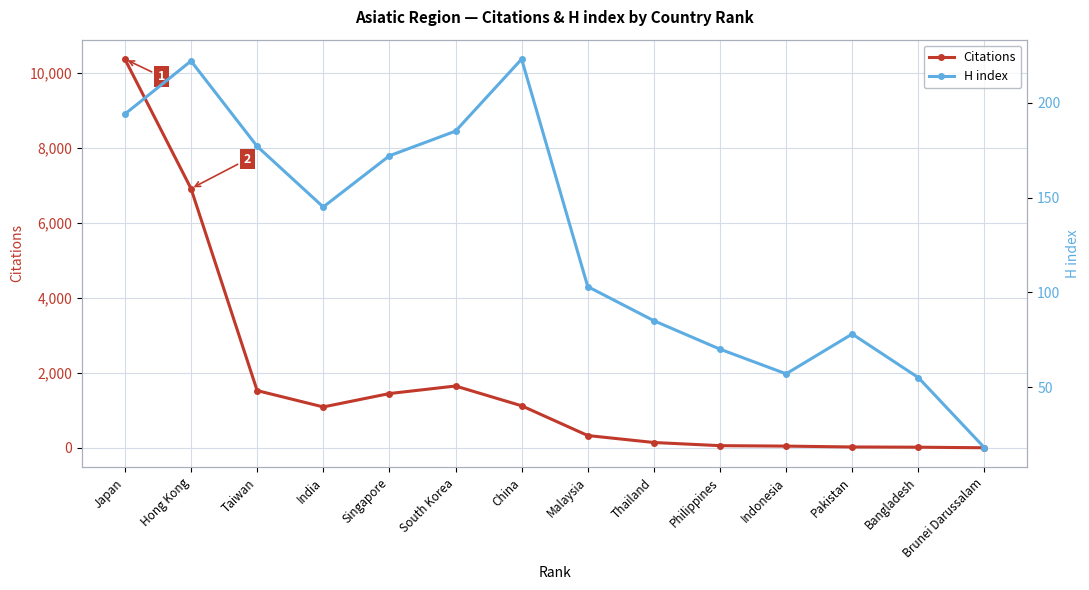

Reading left to right, what are all the values shown in this chart?

Citations: 10360	6909	1524	1088	1445	1646	1119	326	140	56	44	21	15	0
H index: 194	222	177	145	172	185	223	103	85	70	57	78	55	18